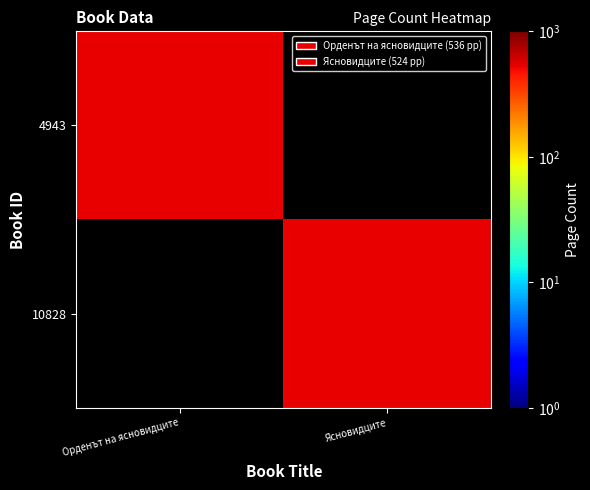

Between Ясновидците and Орденът на ясновидците, which is larger?

Орденът на ясновидците